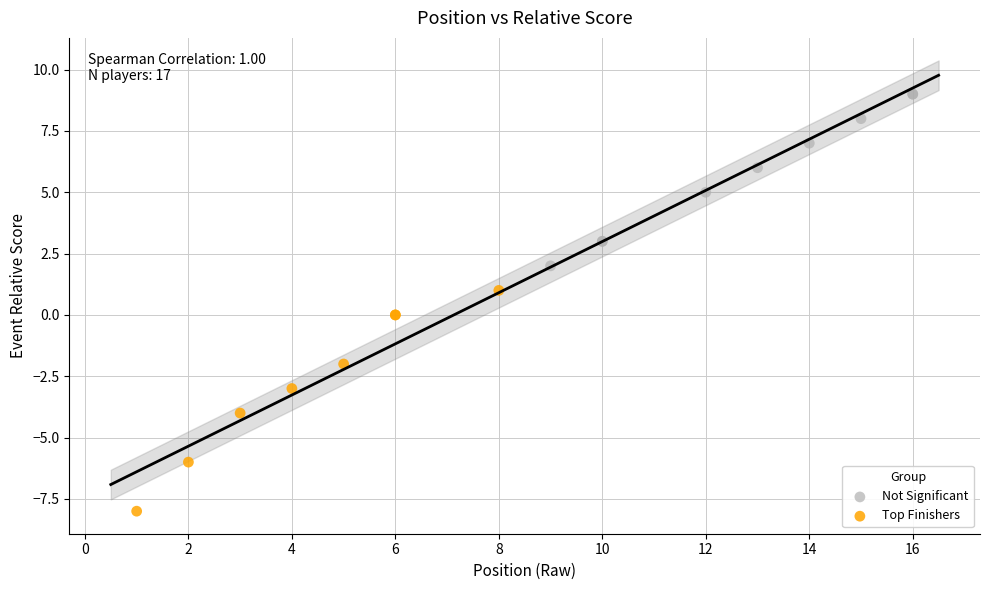

Which series contains the highest Y value?

Not Significant